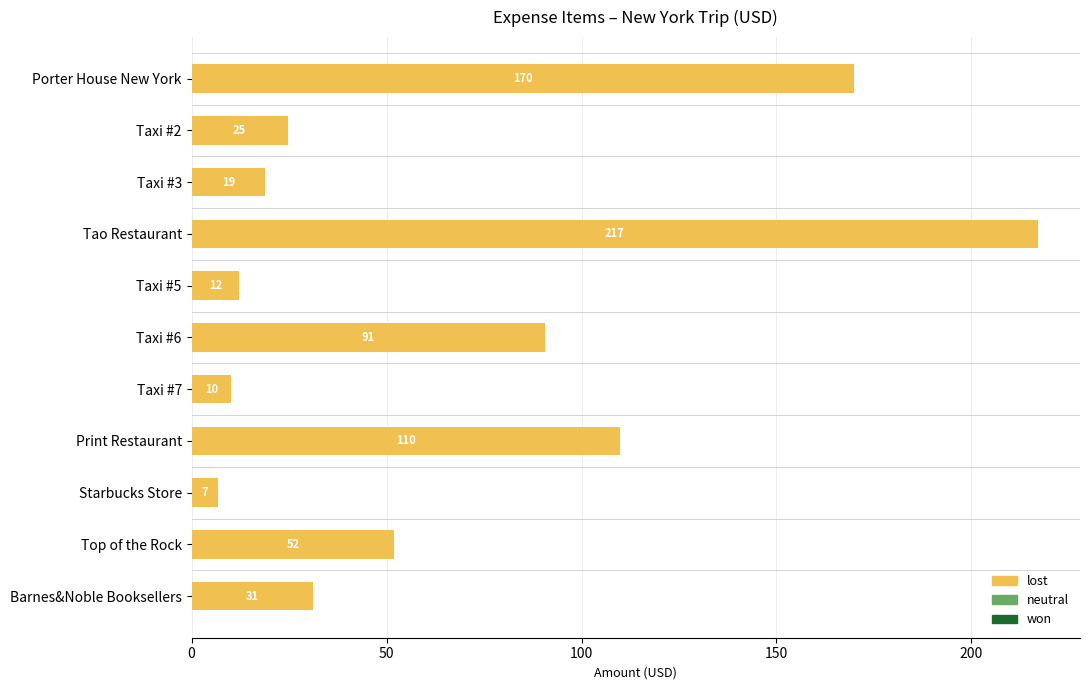

What is the average value?

67.6